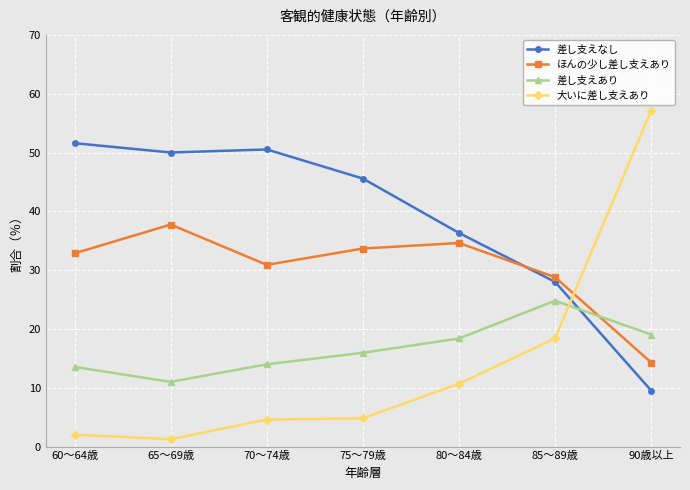

Is this an area chart (filled region under the line)?

No